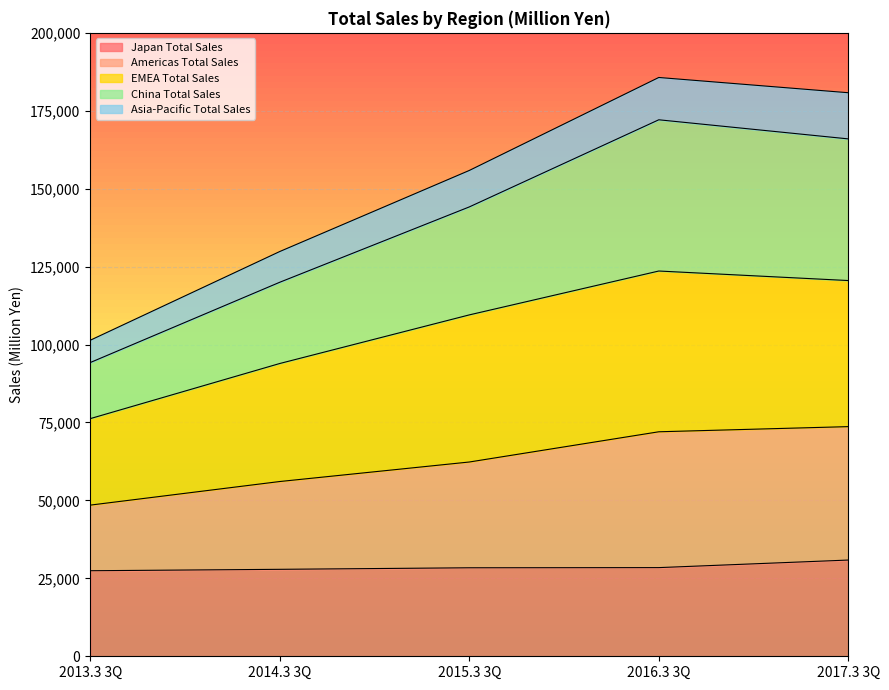

Where is Asia-Pacific Total Sales nearest to the value 143531?

2015.3 3Q